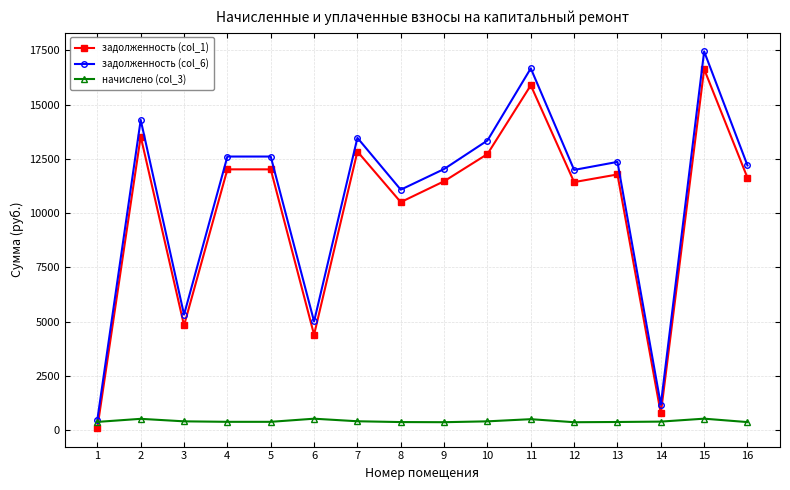

What is the value of the задолженность (col_1) point at the 1st from the left?

103.7